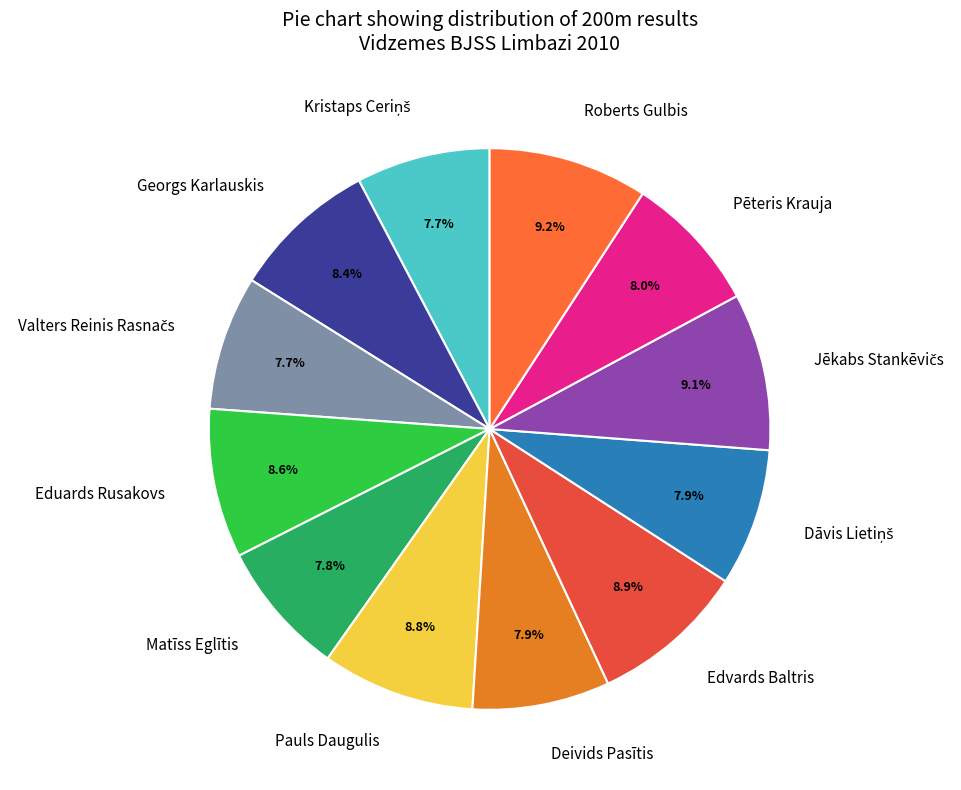

To the nearest percent, what percentage of the pie is Pēteris Krauja?

8%